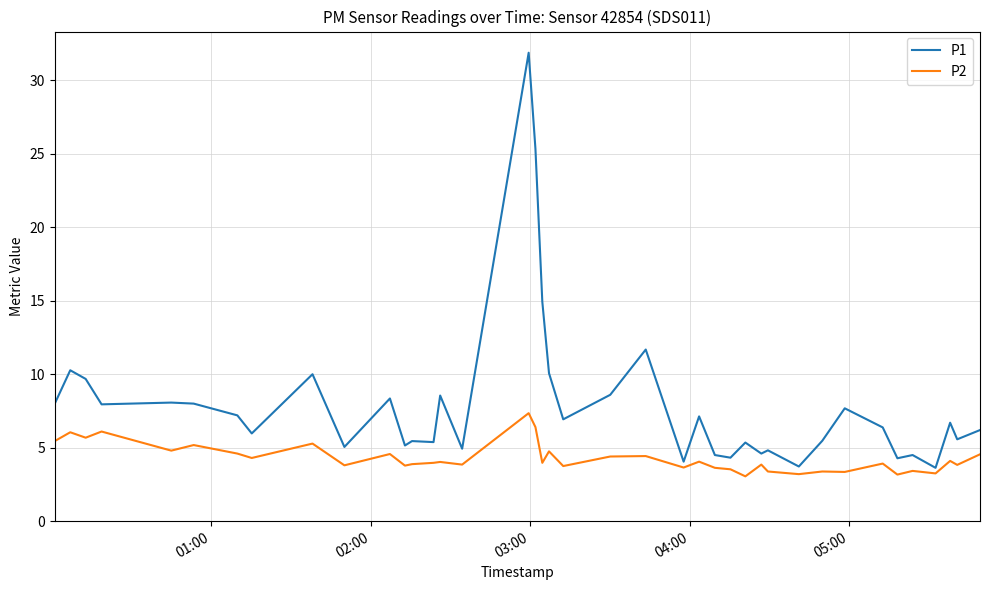

How many distinct data groups are displayed?

2